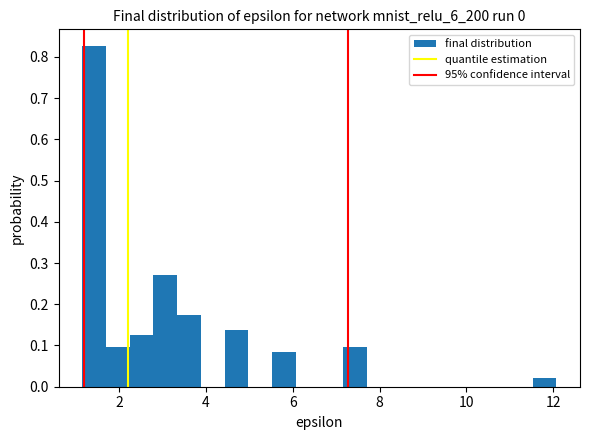

Around what value on the x-axis is the tallest bar? Give the approximate position of its centre, as read against the axis.

1.4